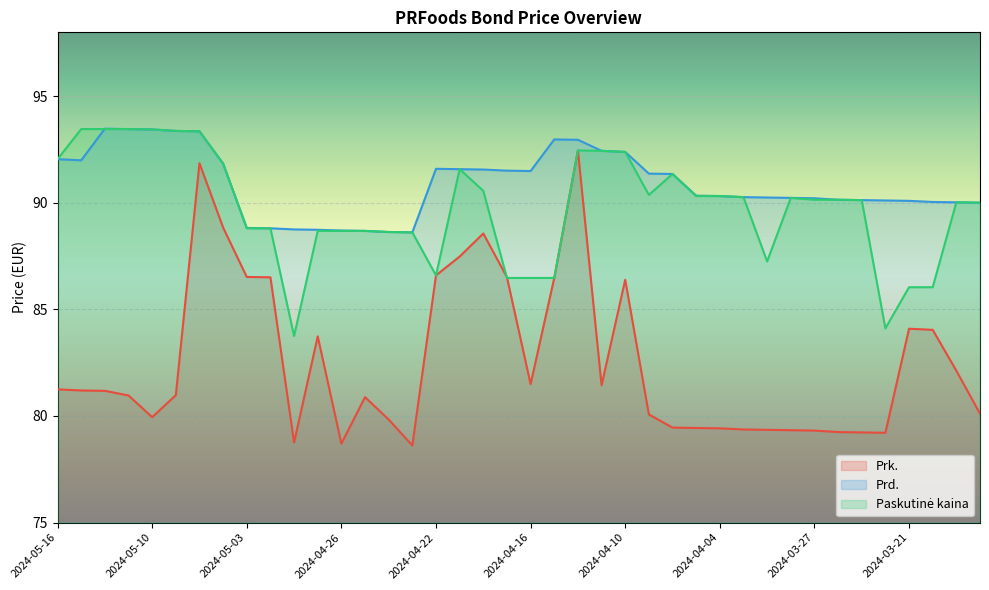

What is the average value of the Prk. series?

82.5